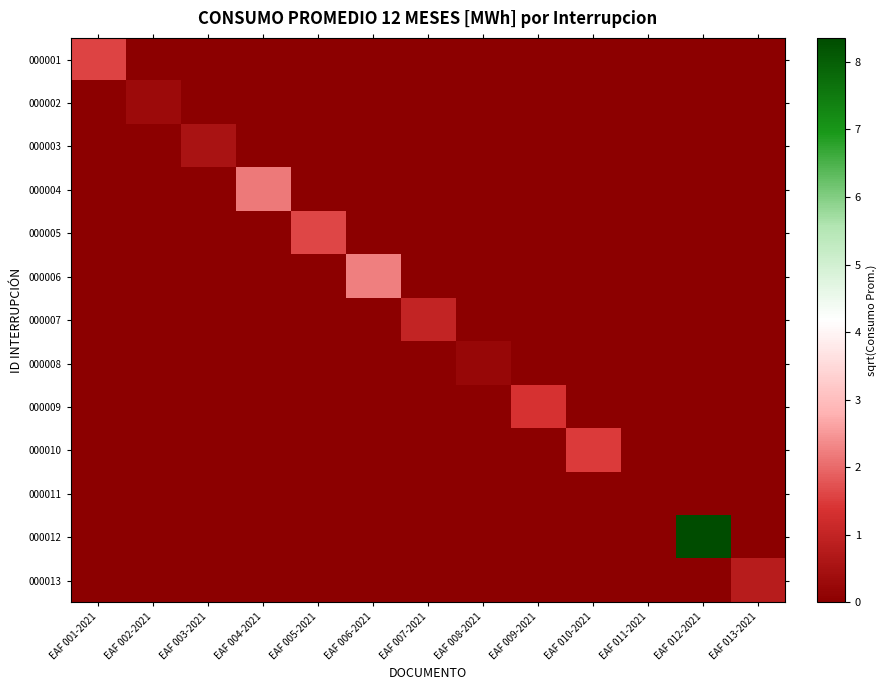

How many distinct data groups are displayed?

13